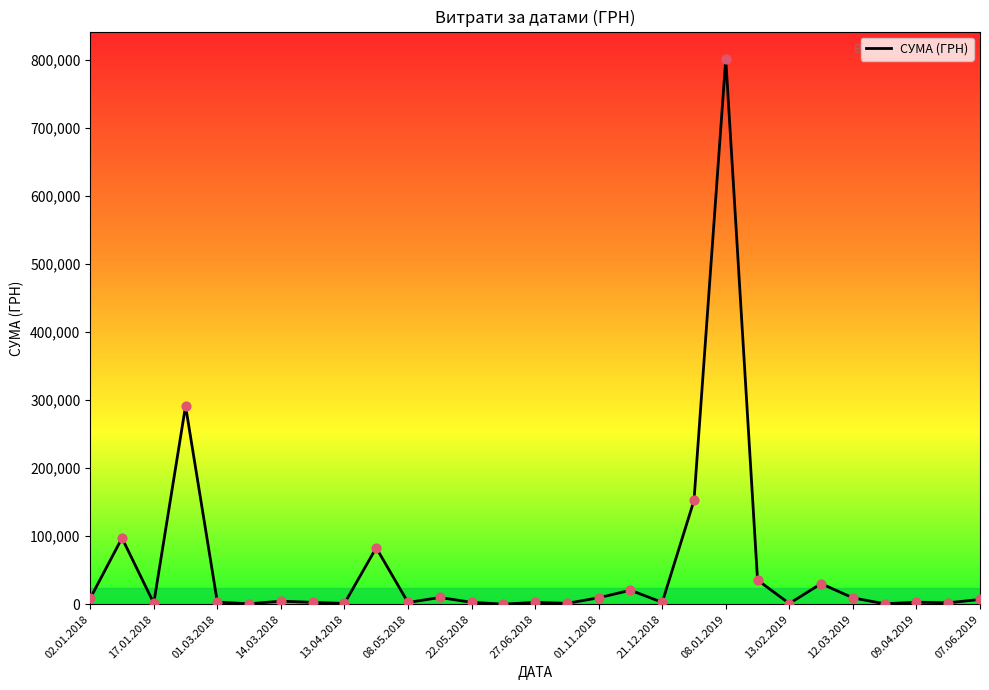

How many lines are shown in the chart?

1